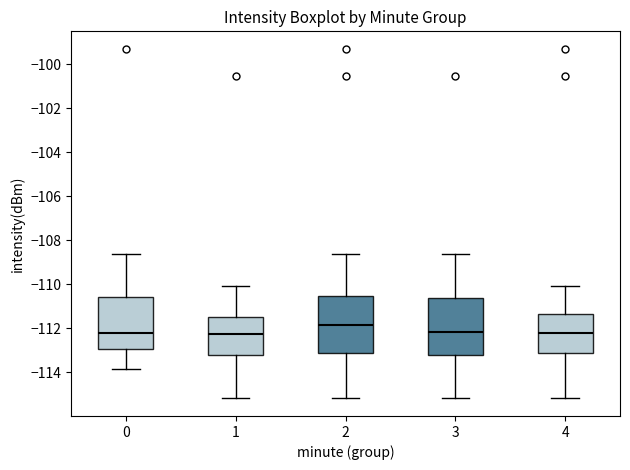

Reading left to right, transcribe this box plot: for each box, give where its median line is, the range the box spans, and where its two whiskers end, as read against the y-axis. The values are not printed on the chart, so give them approximately, as read against the axis.

0: median -112.2, box -113.0 to -110.6, whiskers -113.8 to -108.6
1: median -112.2, box -113.2 to -111.6, whiskers -115.2 to -110.0
2: median -111.8, box -113.2 to -110.6, whiskers -115.2 to -108.6
3: median -112.2, box -113.2 to -110.6, whiskers -115.2 to -108.6
4: median -112.2, box -113.0 to -111.4, whiskers -115.2 to -110.0